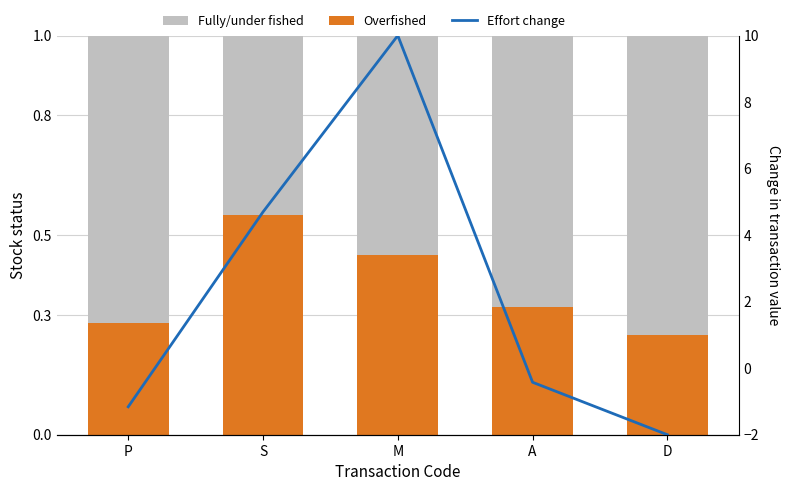

What is the label of the 1st bar from the left?

P